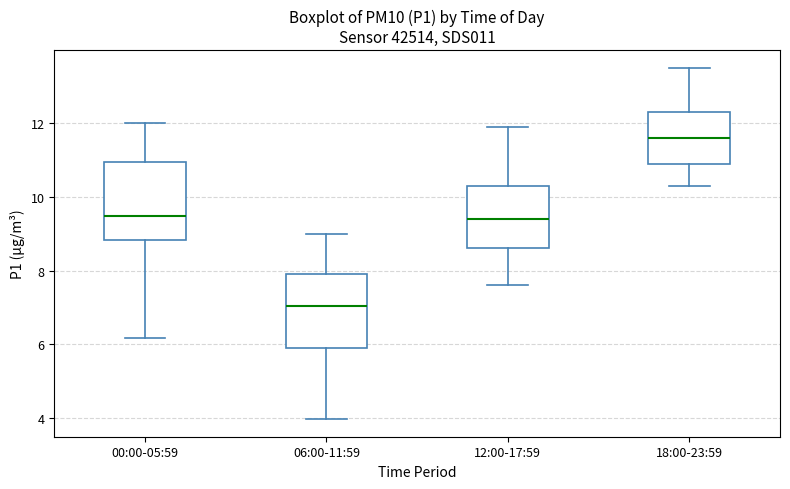

Reading left to right, transcribe this box plot: for each box, give where its median line is, the range the box spans, and where its two whiskers end, as read against the y-axis. The values are not printed on the chart, so give them approximately, as read against the axis.

00:00-05:59: median 9.4, box 8.8 to 11.0, whiskers 6.2 to 12.0
06:00-11:59: median 7.0, box 6.0 to 8.0, whiskers 4.0 to 9.0
12:00-17:59: median 9.4, box 8.6 to 10.4, whiskers 7.6 to 12.0
18:00-23:59: median 11.6, box 11.0 to 12.4, whiskers 10.4 to 13.6